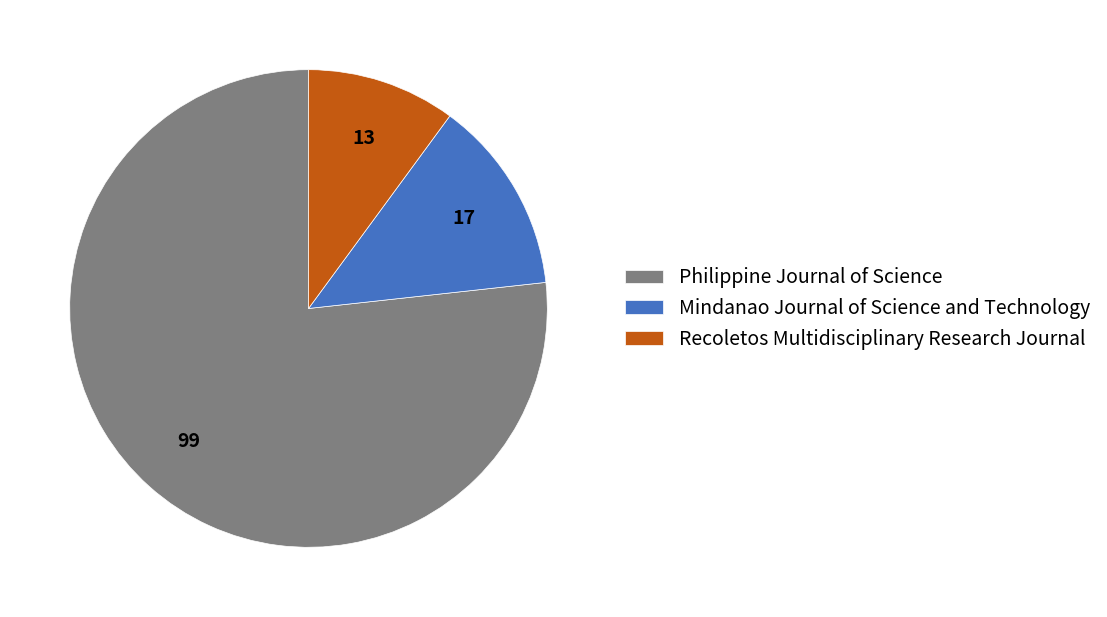

Which slice represents more than half of the pie?

Philippine Journal of Science